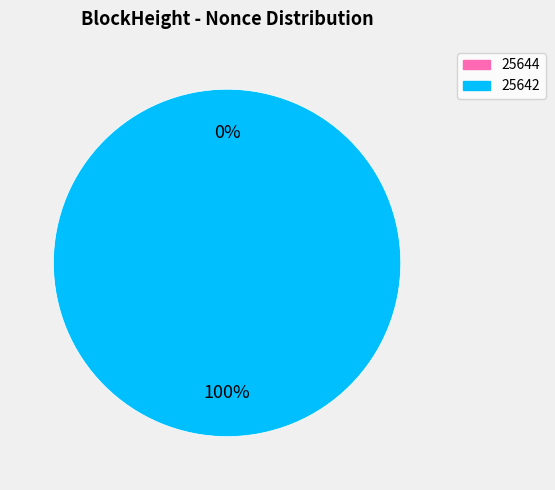

Which category has the smallest portion of the pie?

25644